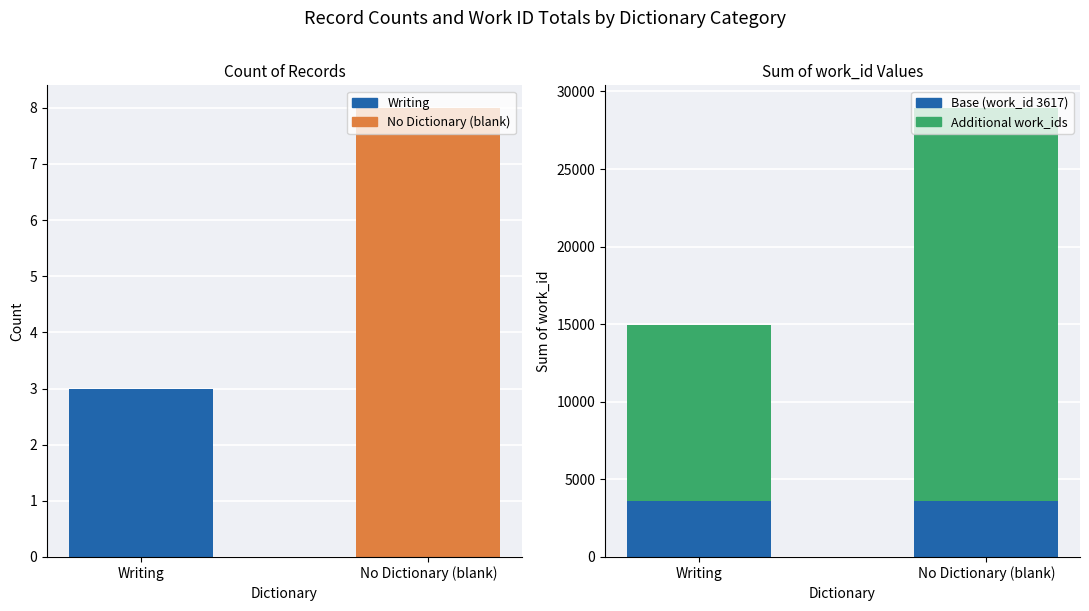

How many distinct data groups are displayed?

3